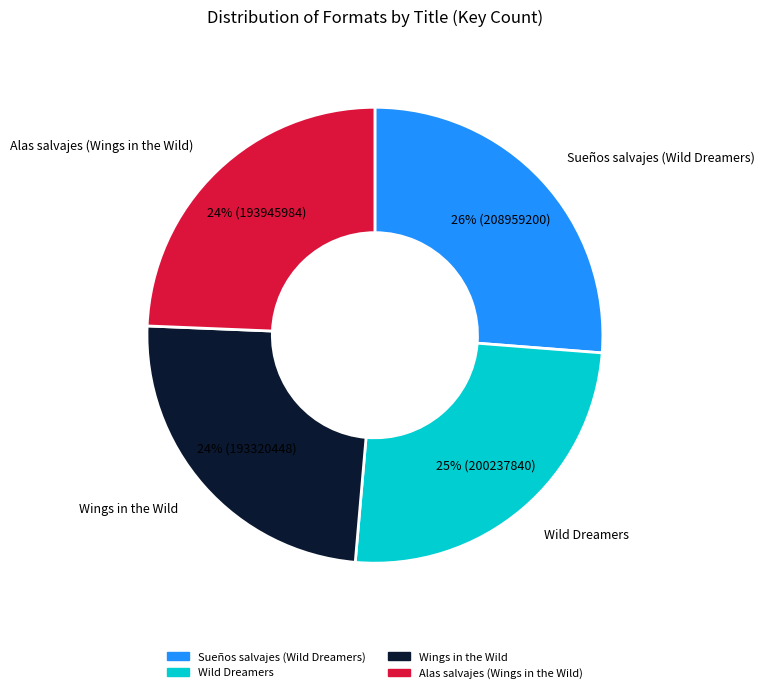

What is the largest slice in the pie chart?

Sueños salvajes (Wild Dreamers)